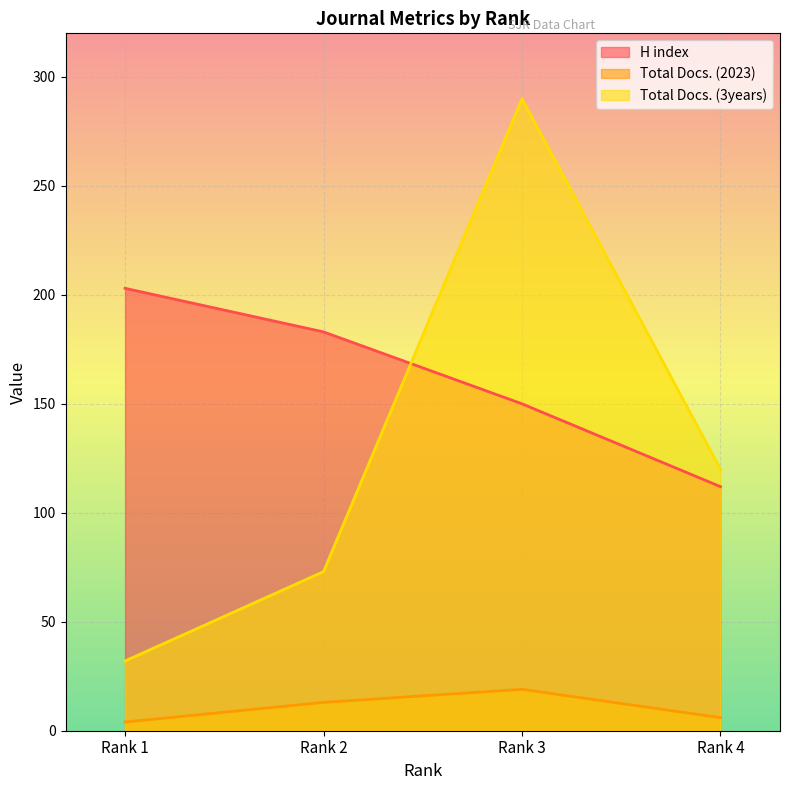

How many lines are shown in the chart?

3